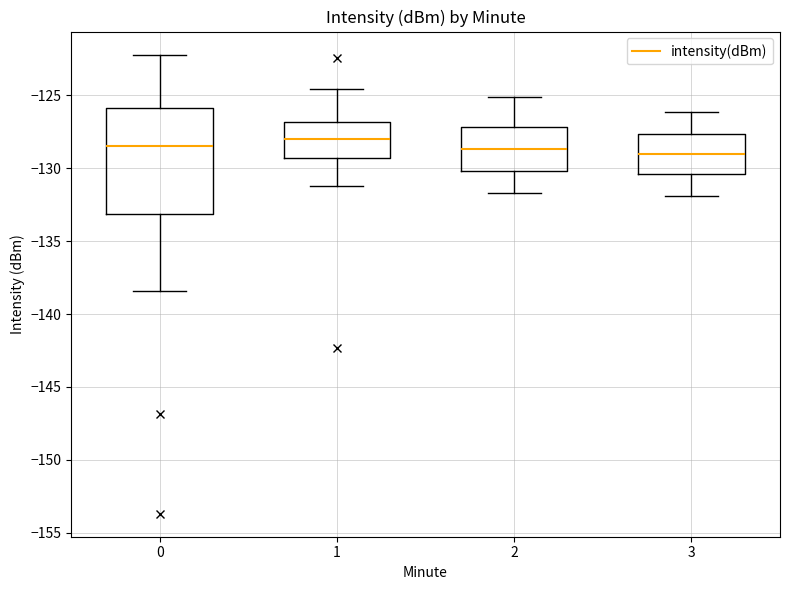

Comparing the boxes themselves (not the whiskers), which one is the tallest?

0